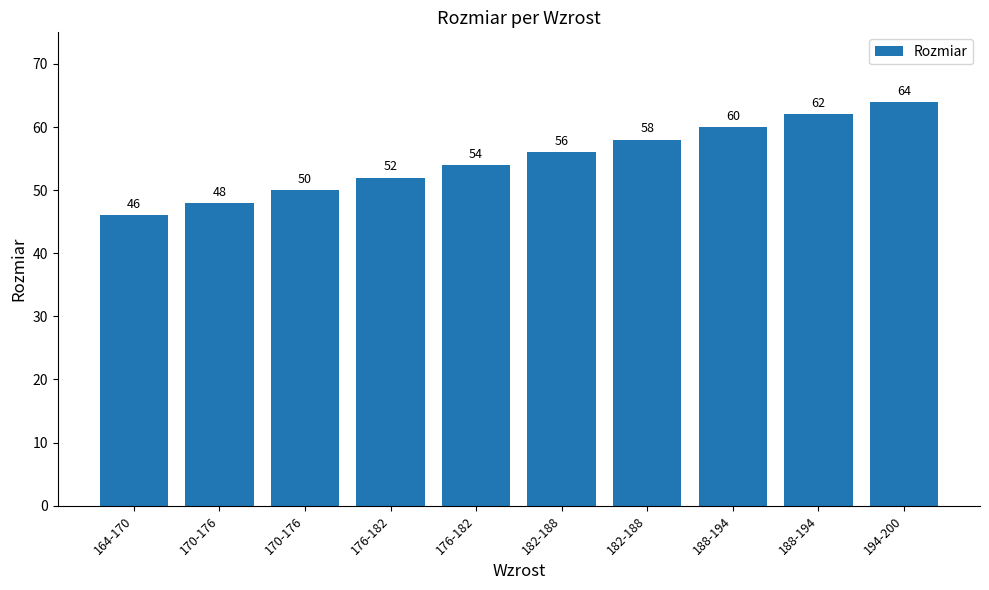

Are the bars horizontal?

No